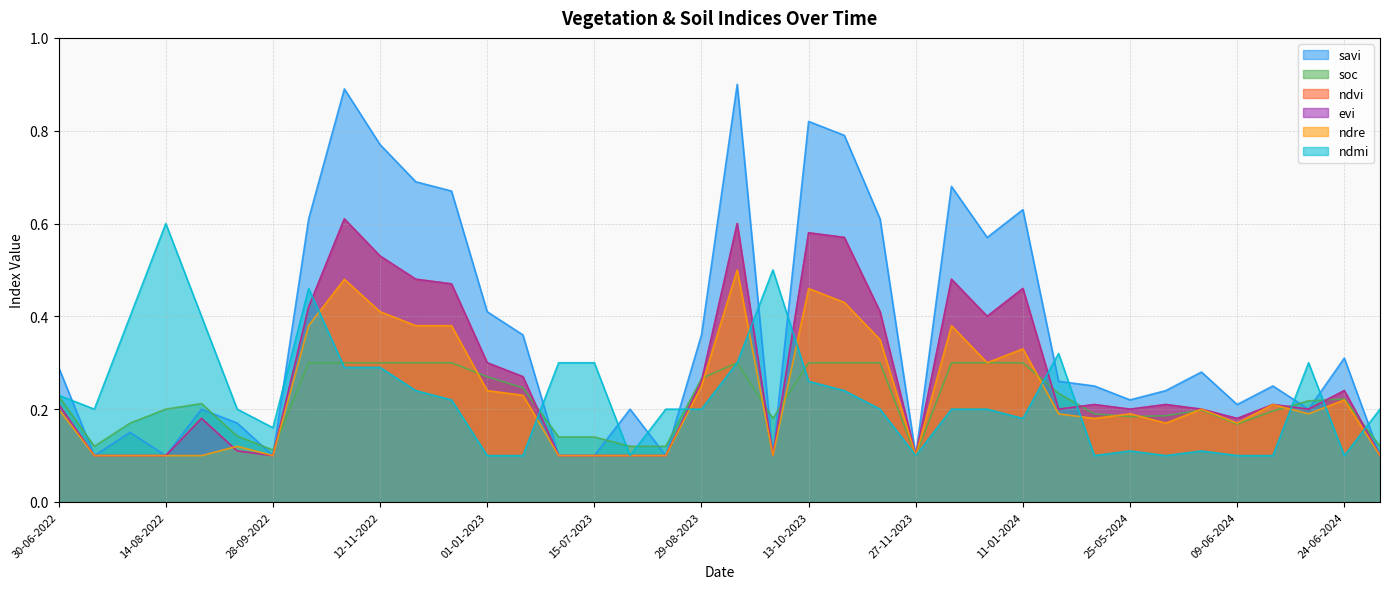

True or false: soc has a value of 0.1 at 25-05-2024.

False